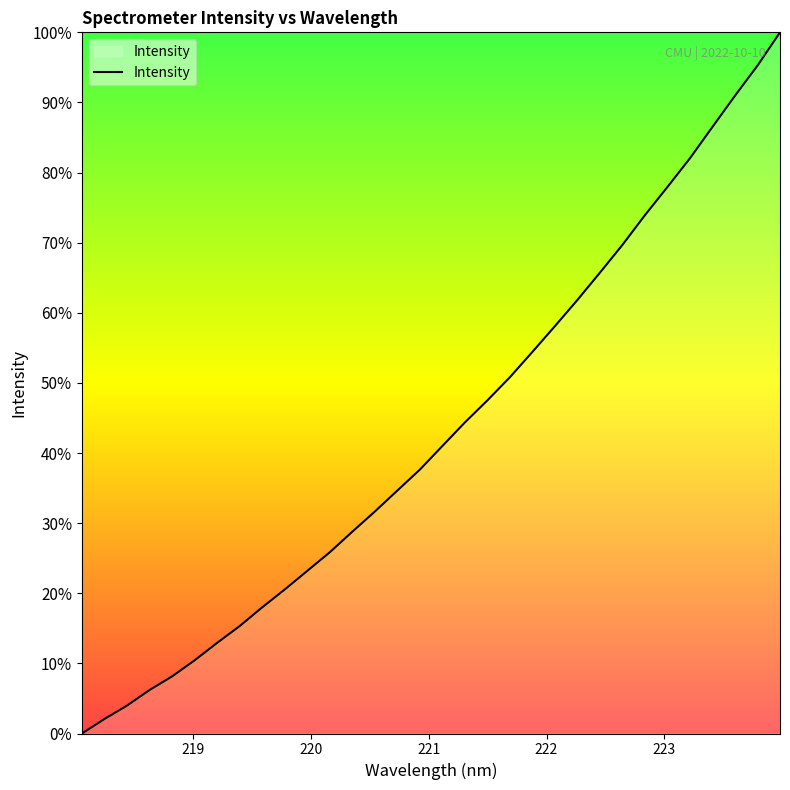

What is the average value?

43.1